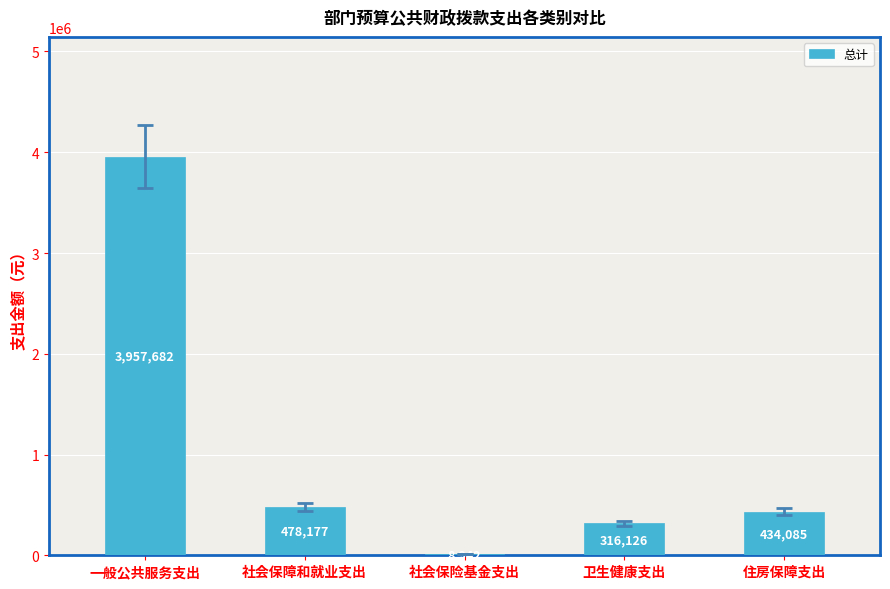

What is the ratio of the value at 住房保障支出 to the value at 社会保障和就业支出?

0.9